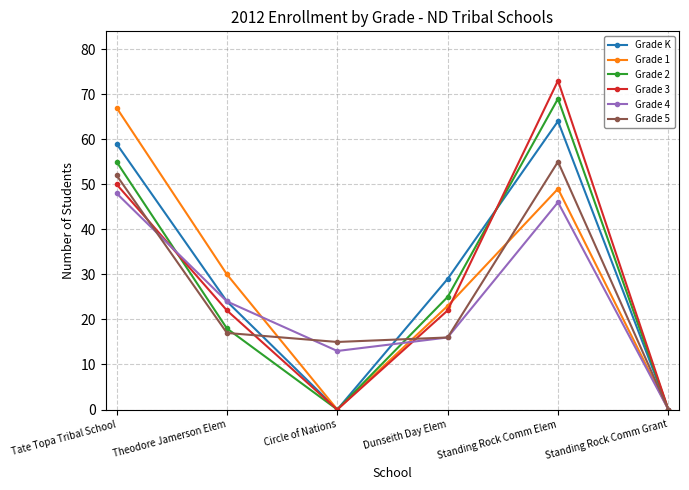

Does the chart display data point markers on the line(s)?

Yes